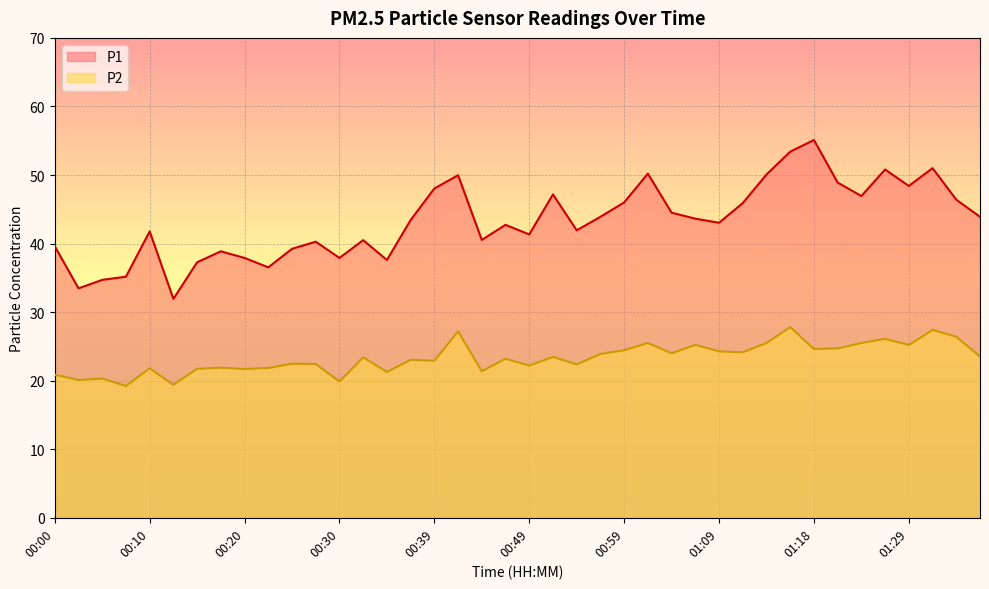

What are all the series names shown in the legend?

P1, P2